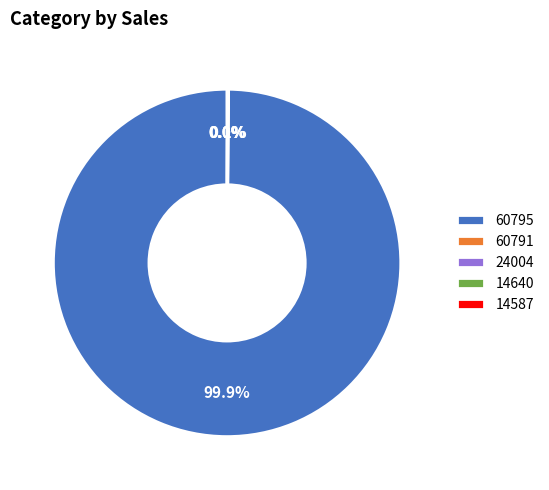

Which slice is the largest?

60795